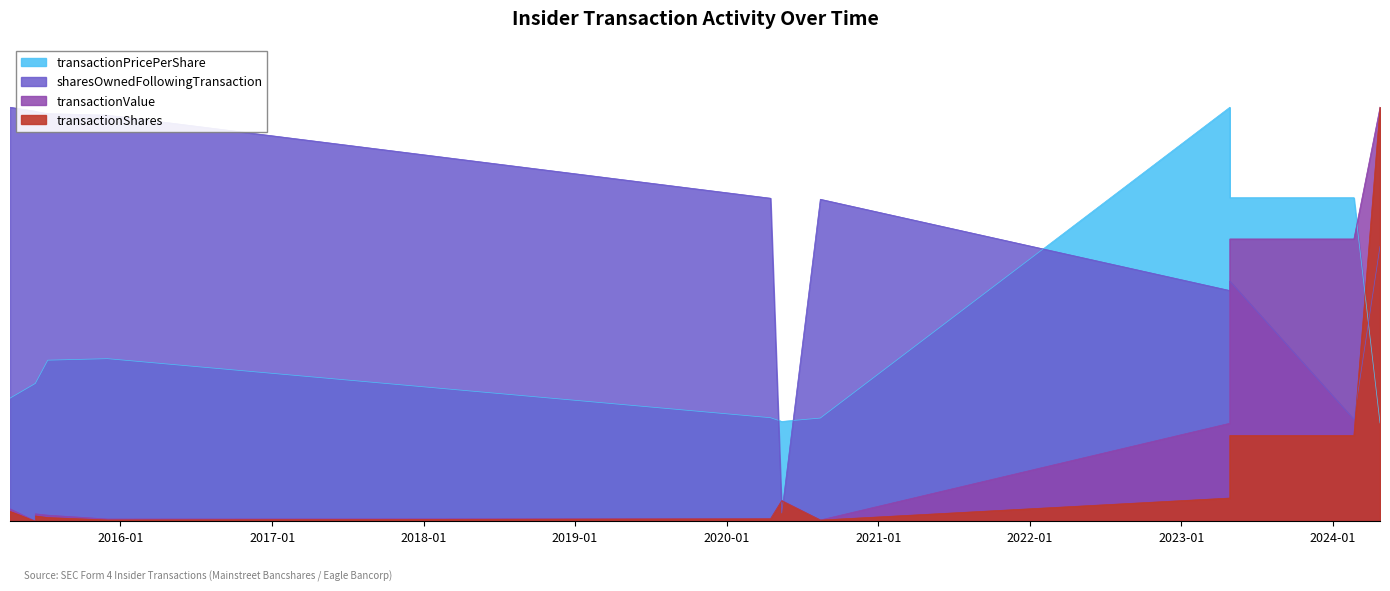

At which label does transactionValue reach its minimum?

2015-06-10